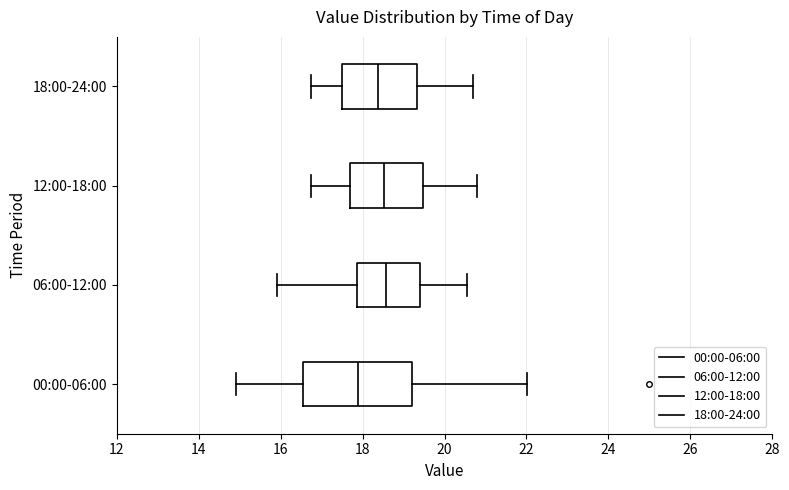

Which box's median line is the furthest to the left?

00:00-06:00